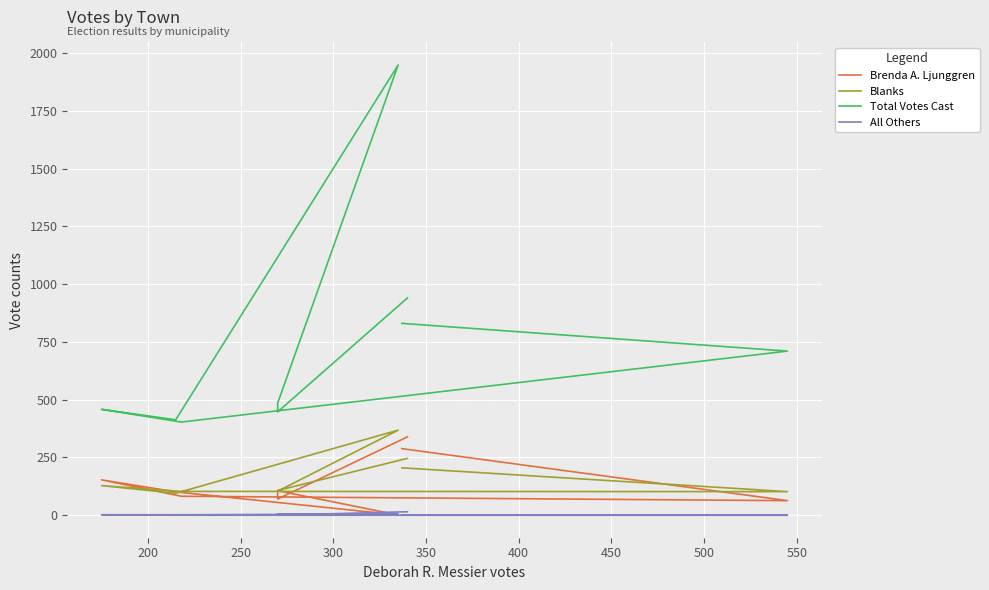

True or false: Blanks and All Others cross at least once.

False